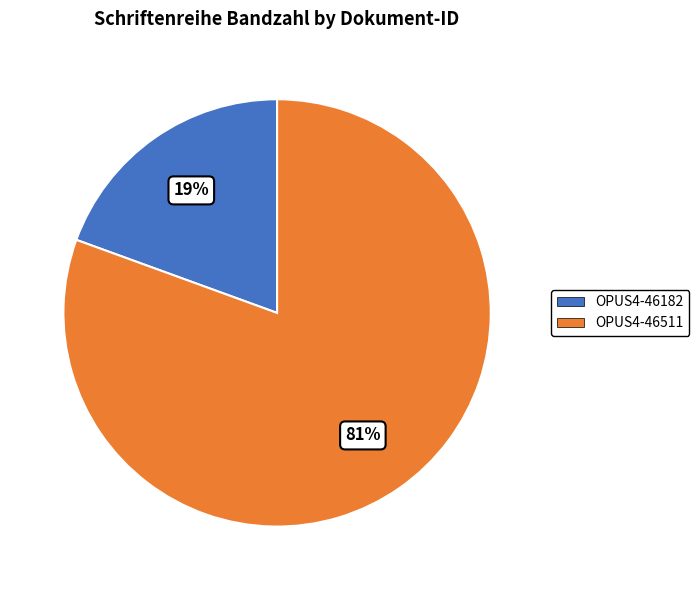

Which category accounts for the majority?

OPUS4-46511